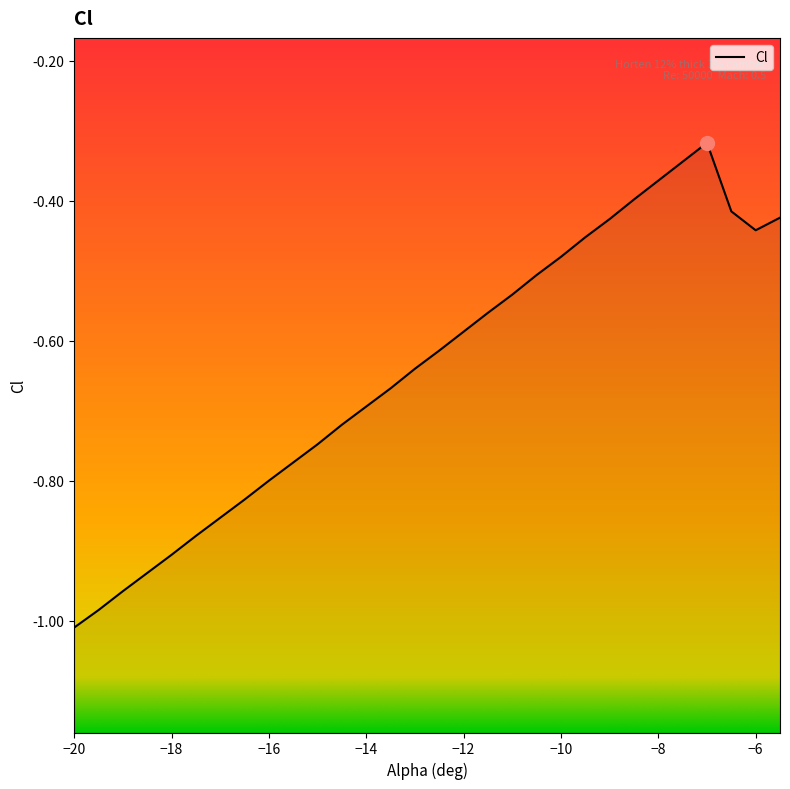

What is the average value?

-0.6